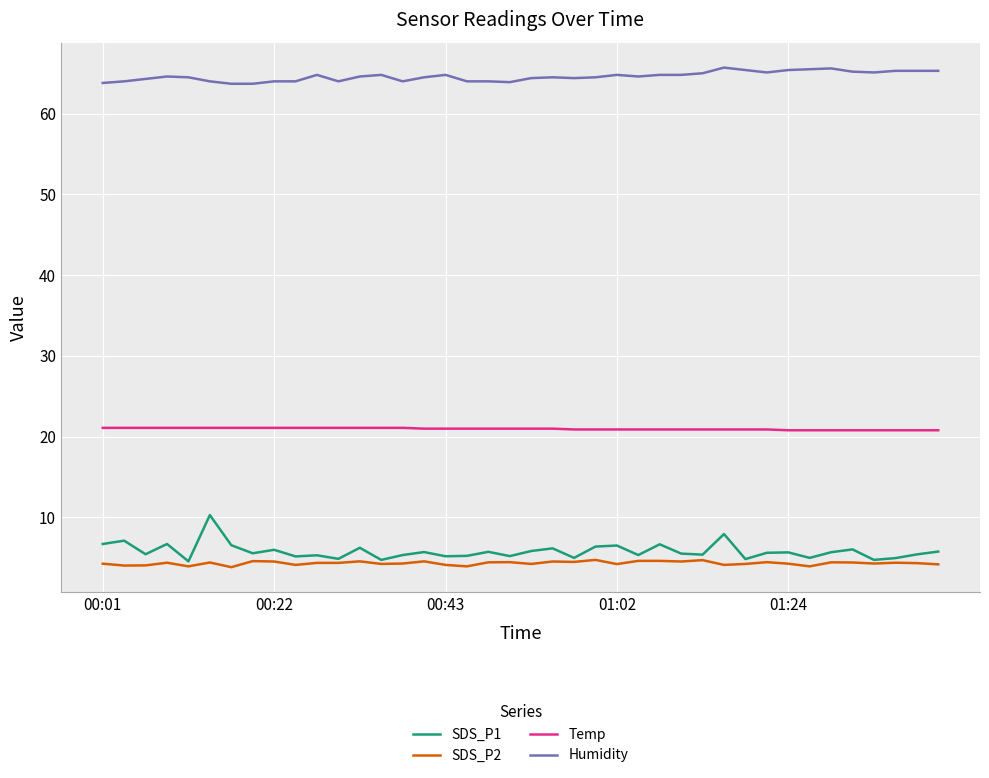

What is the lowest value of the SDS_P2 series?

3.9